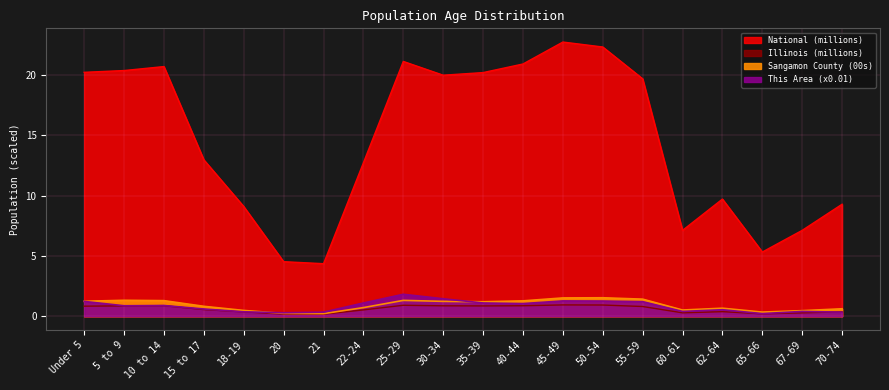

Rank the series by their maximum value, from lowest to highest.

Illinois, Sangamon County, This Area, National